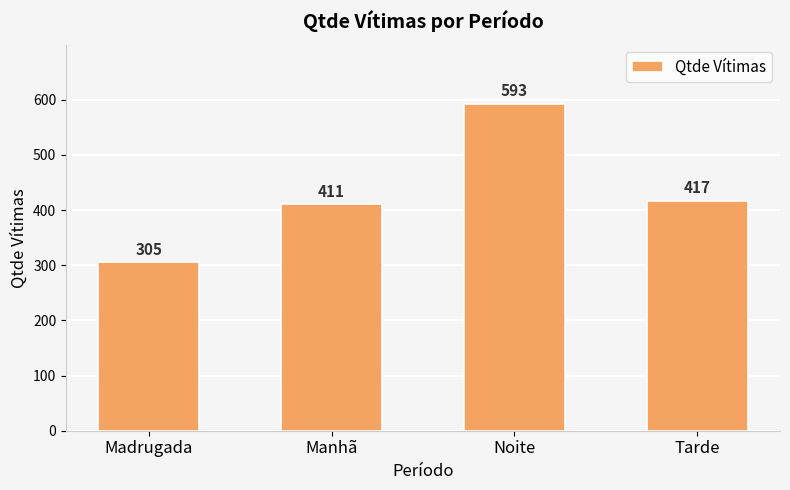

Reading right to left, transcribe all the data shown in this chart.

Tarde=417	Noite=593	Manhã=411	Madrugada=305